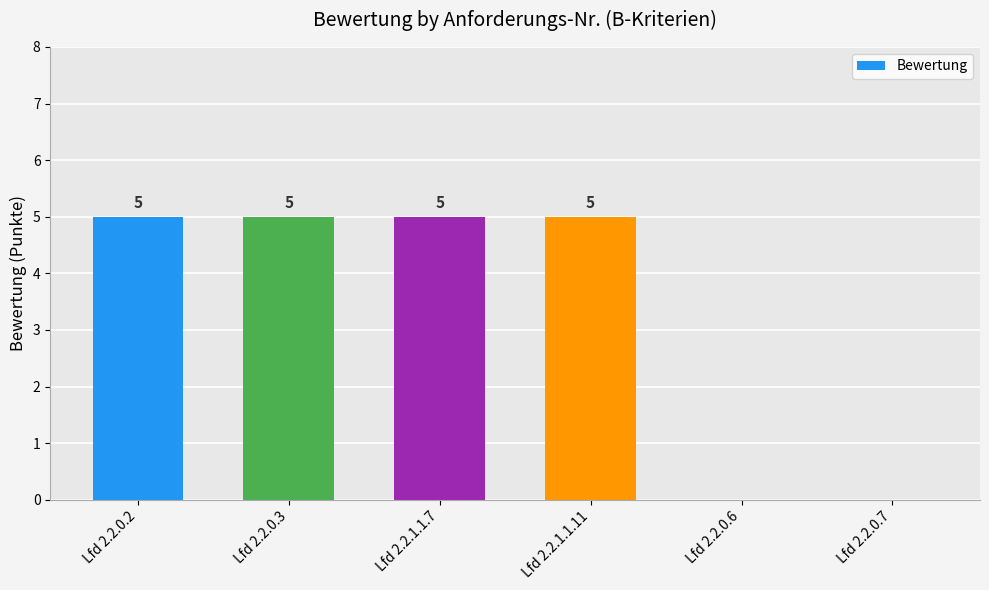

What is the maximum value shown in the chart?

5